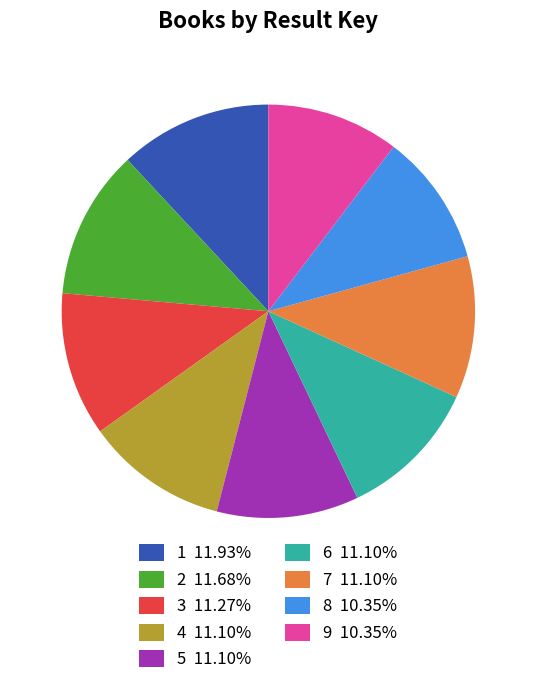

Is there any slice that represents more than half of the pie?

No